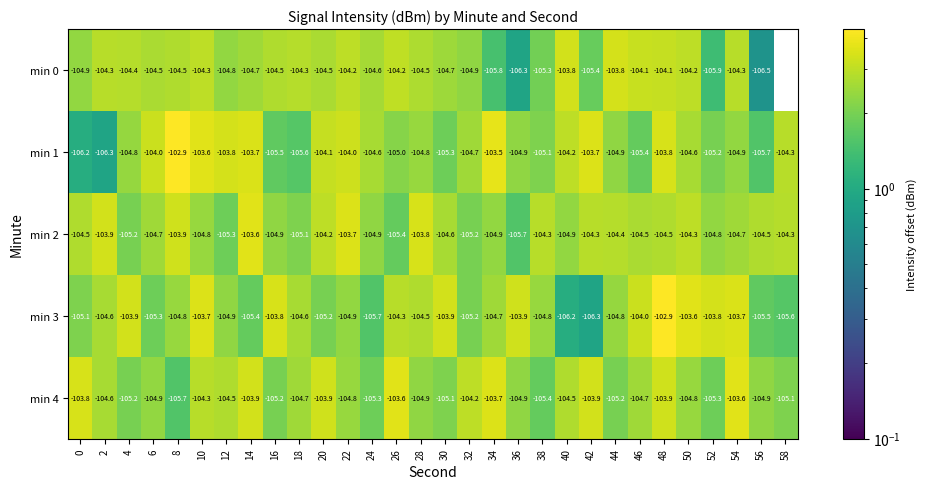

What is the spread (max minus min) of values at 12?

1.5